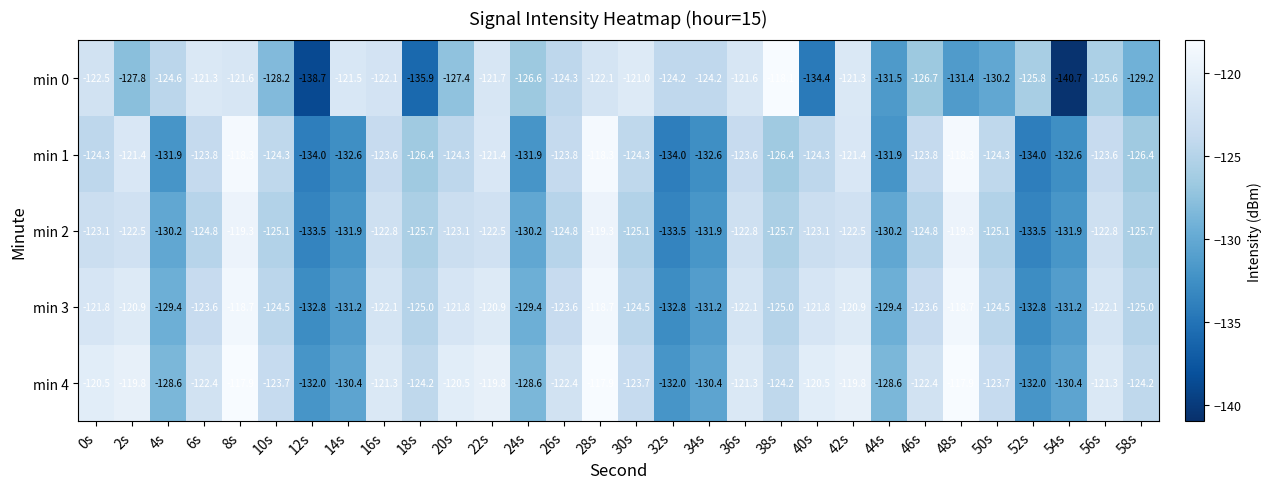

At 44s, list the series in order from smallest to largest.

min 1, min 0, min 2, min 3, min 4